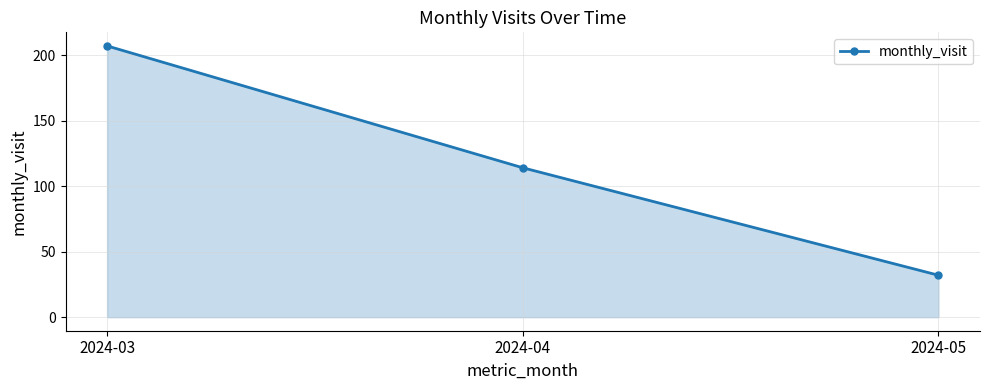

What is the sum of all values?

353